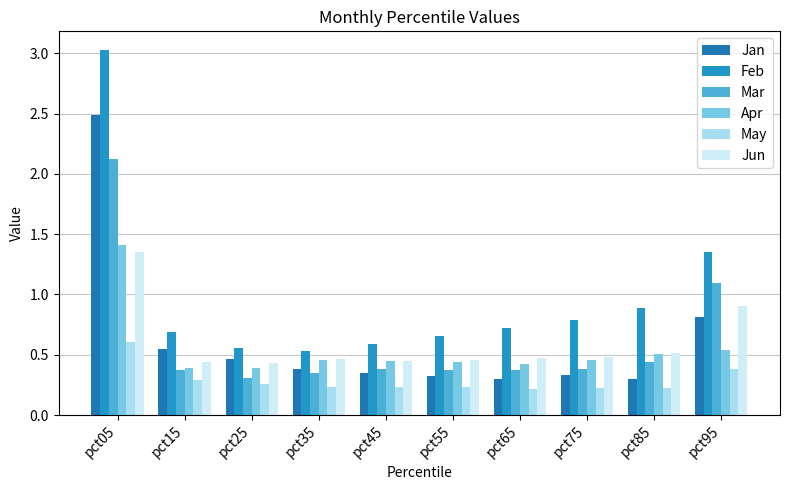

List the series in order of their peak value, highest first.

Feb, Jan, Mar, Apr, Jun, May